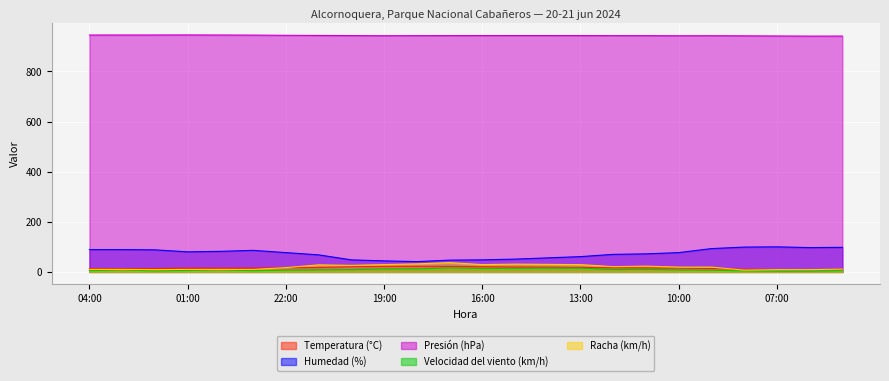

Where is the first local minimum for Racha (km/h)?

02:00